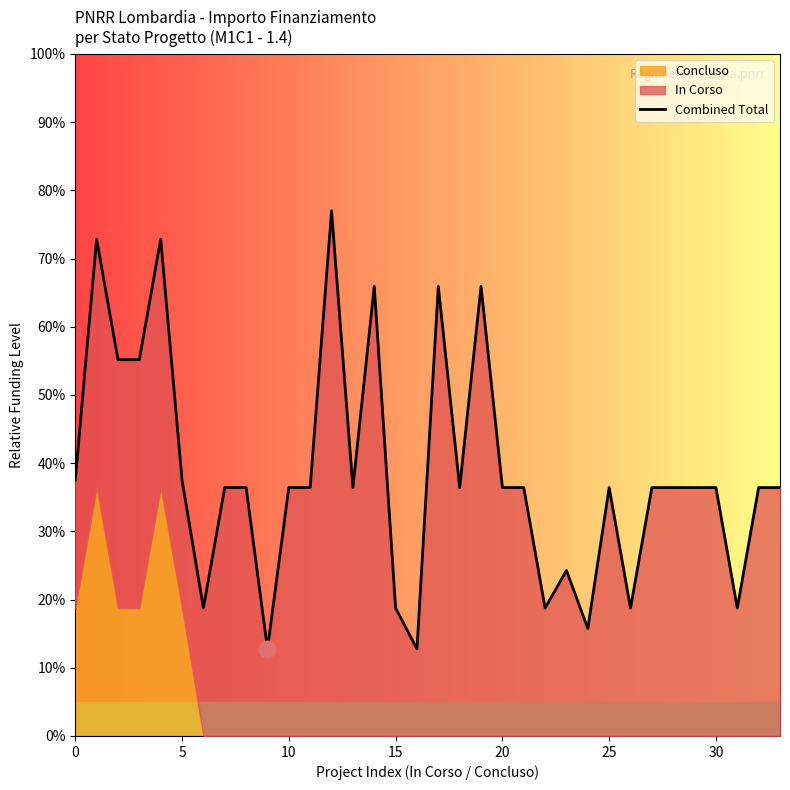

How many lines are shown in the chart?

1